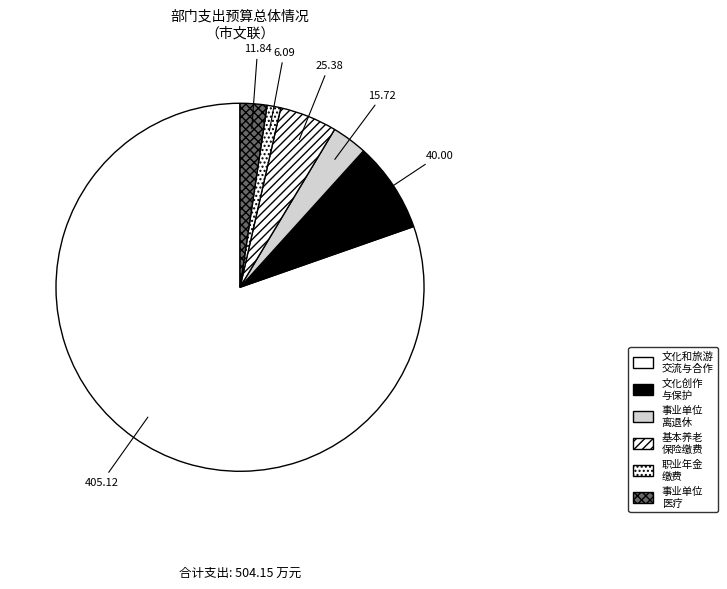

To the nearest percent, what is the average slice percentage?

17%